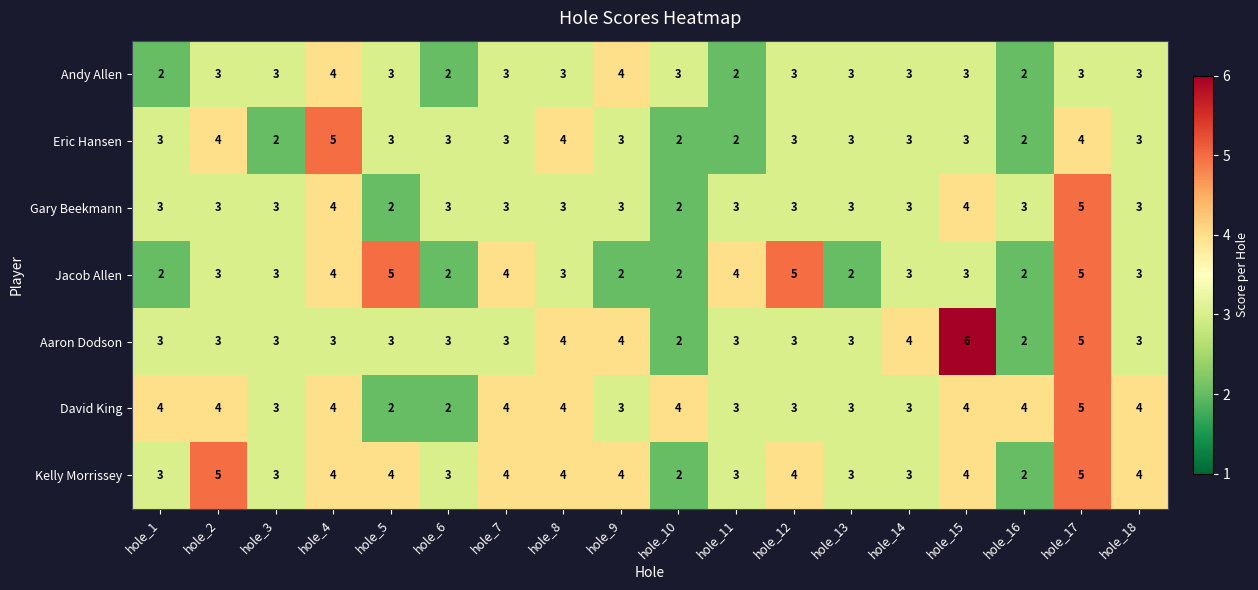

What is the difference between the maximum and minimum values in the Gary Beekmann series?

3